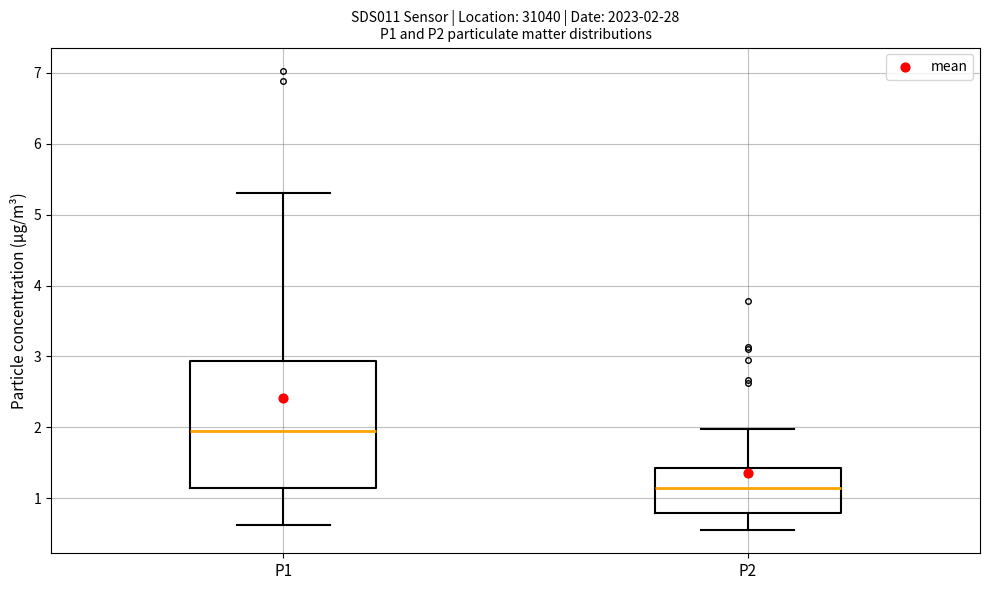

Which box's median line is the lowest?

P2